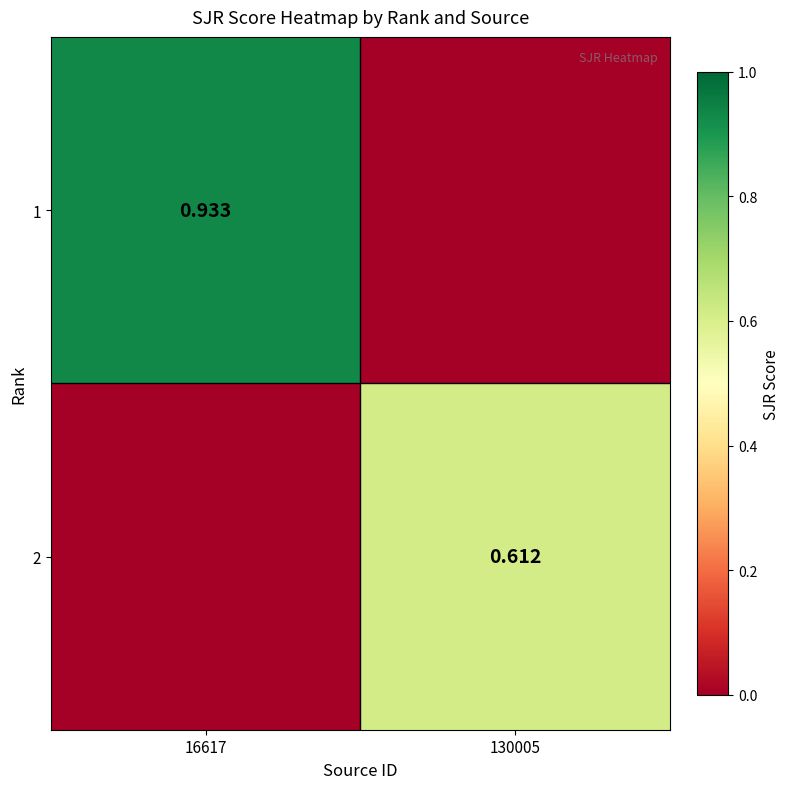

Which series has the largest total across all categories?

1